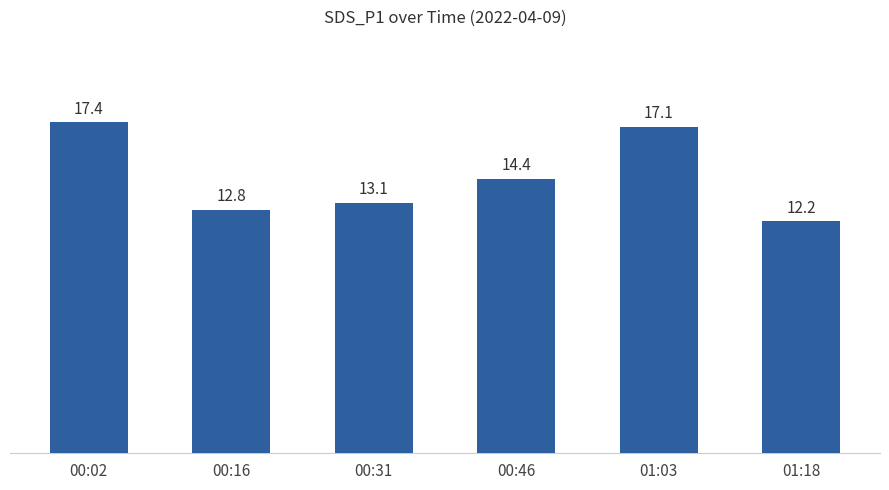

What is the value of the 1st bar from the left?

17.4